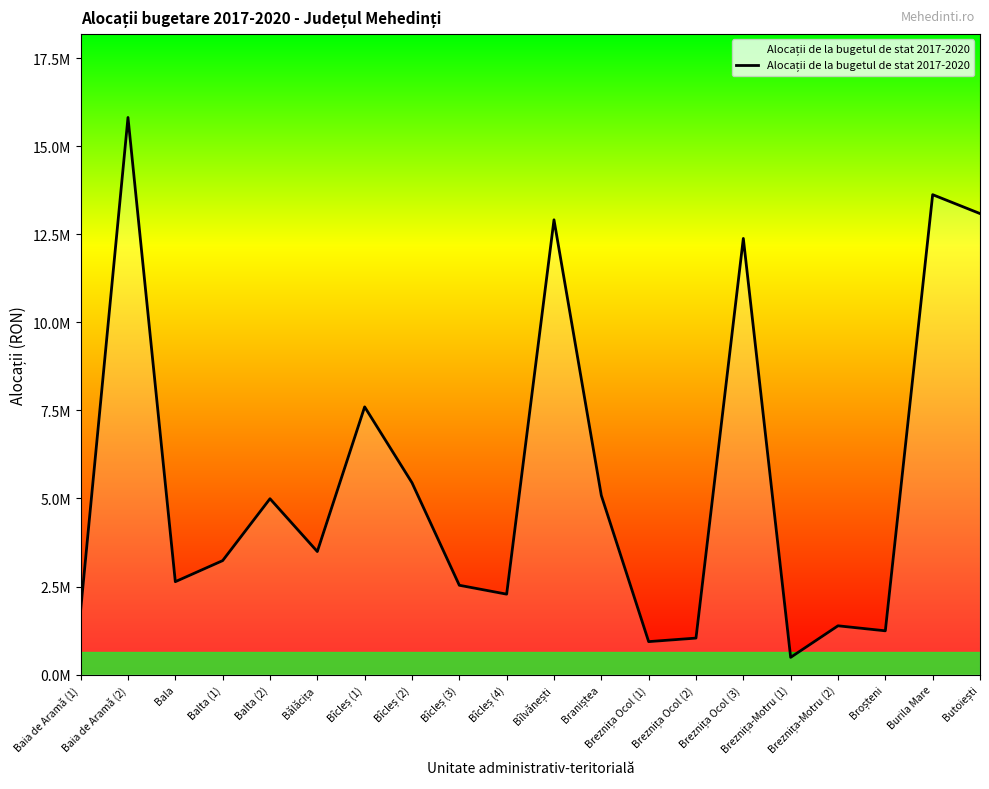

The chart shows a value of 2536438.0 at Bîcleș (3). True or false?

True